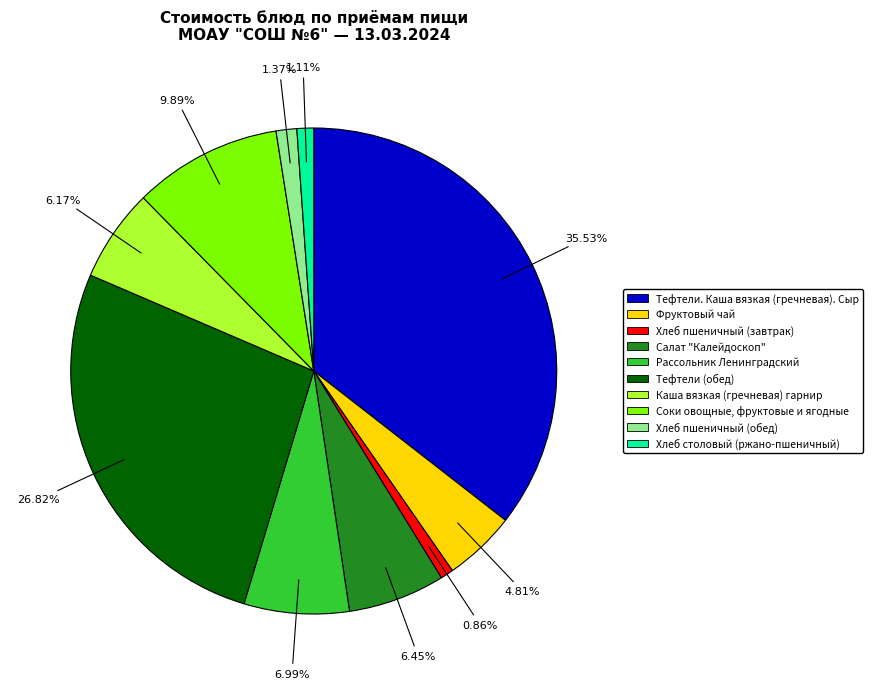

True or false: Соки овощные, фруктовые и ягодные accounts for 10% of the total.

True